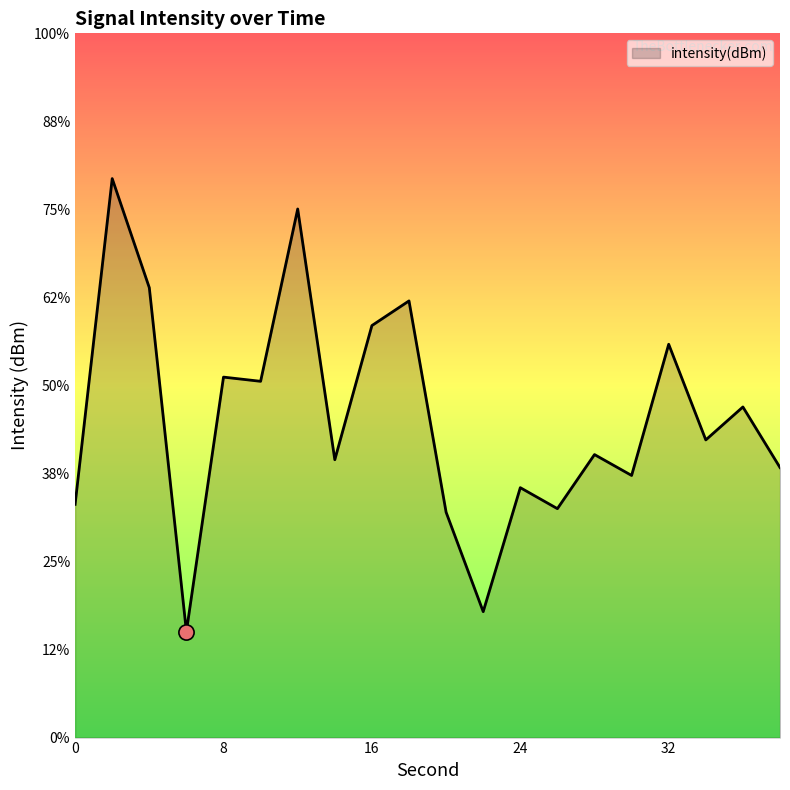

What is the change in value from 4 to 28?

-9.5